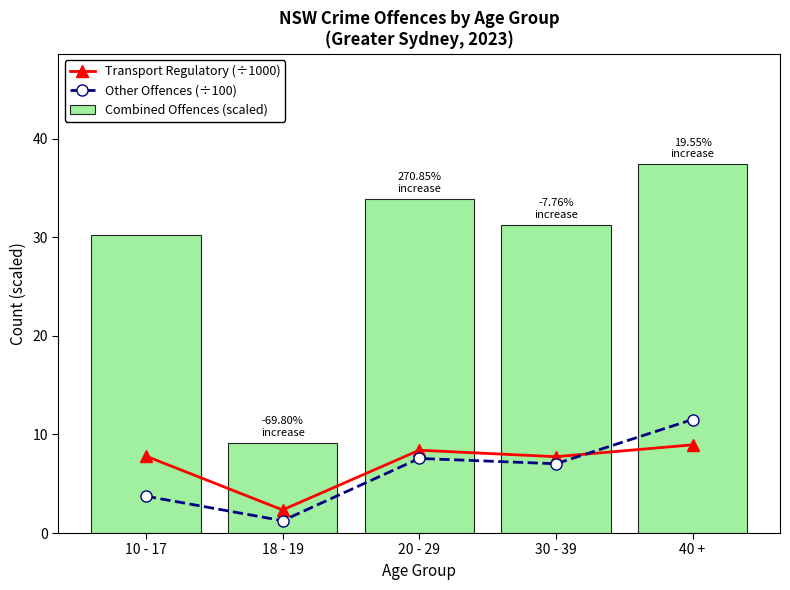

What are all the series names shown in the legend?

Transport Regulatory (÷1000), Other Offences (÷100), Combined Offences (scaled)